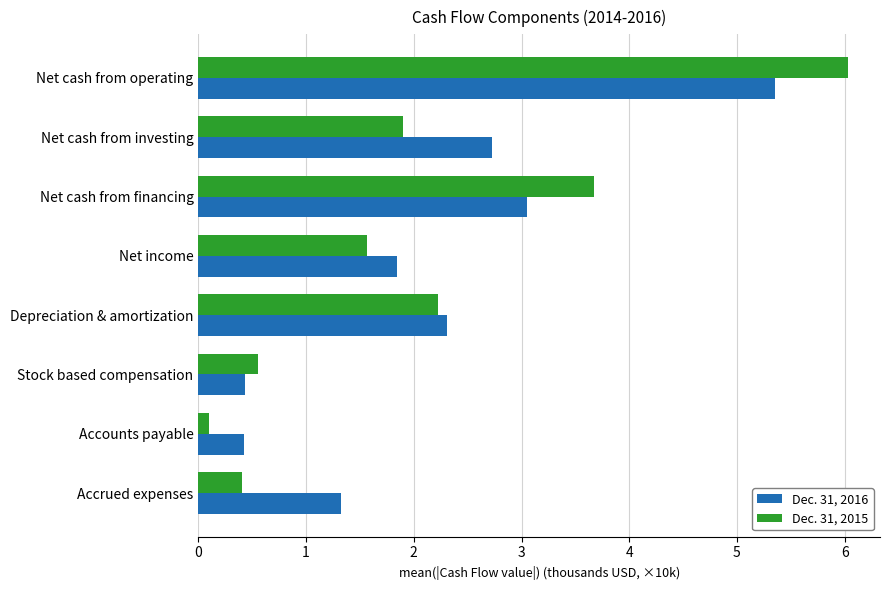

What is the difference between the second highest and minimum values in the Dec. 31, 2015 series?

3.6